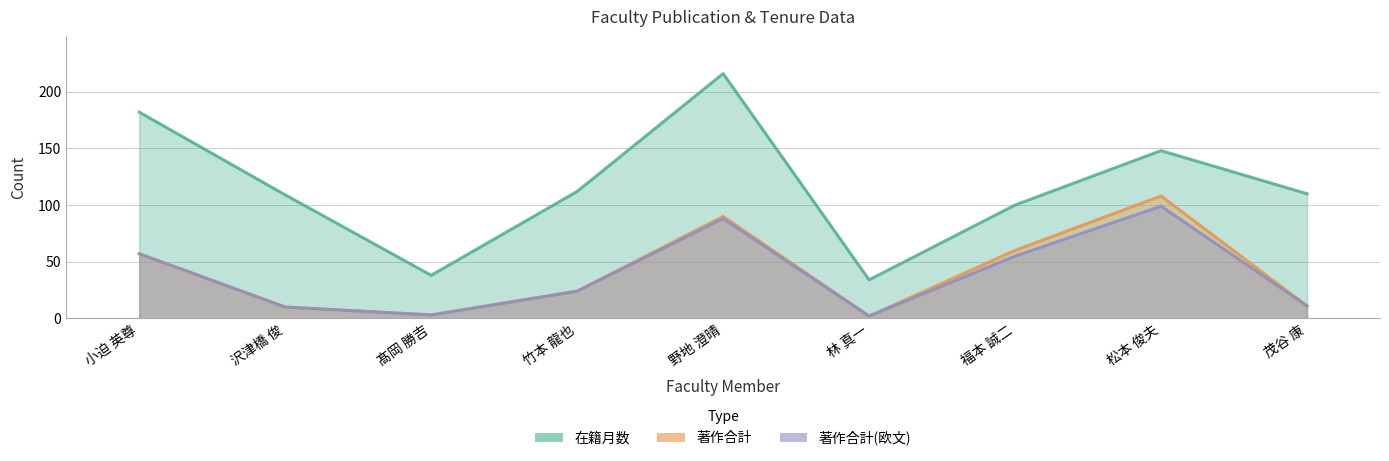

Between 沢津橋 俊 and 茂谷 康, which series saw the biggest shift?

在籍月数